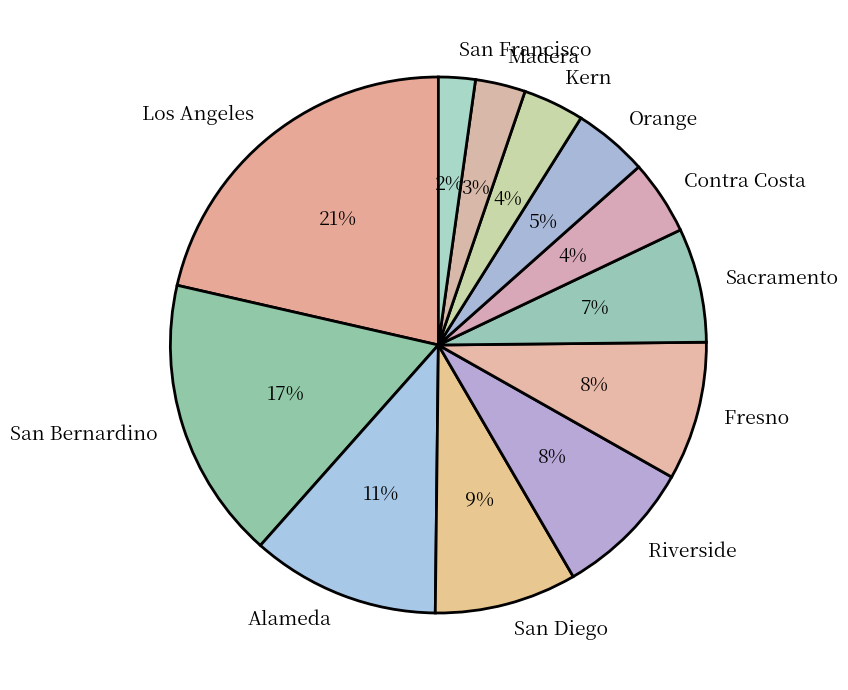

Does any single category account for the majority?

No